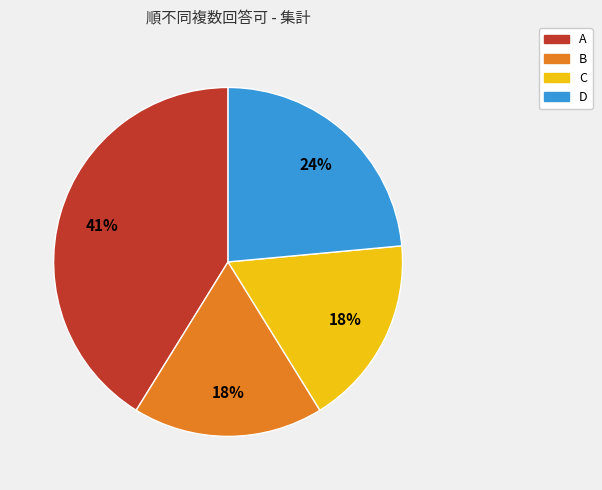

Between A and B, which is larger?

A